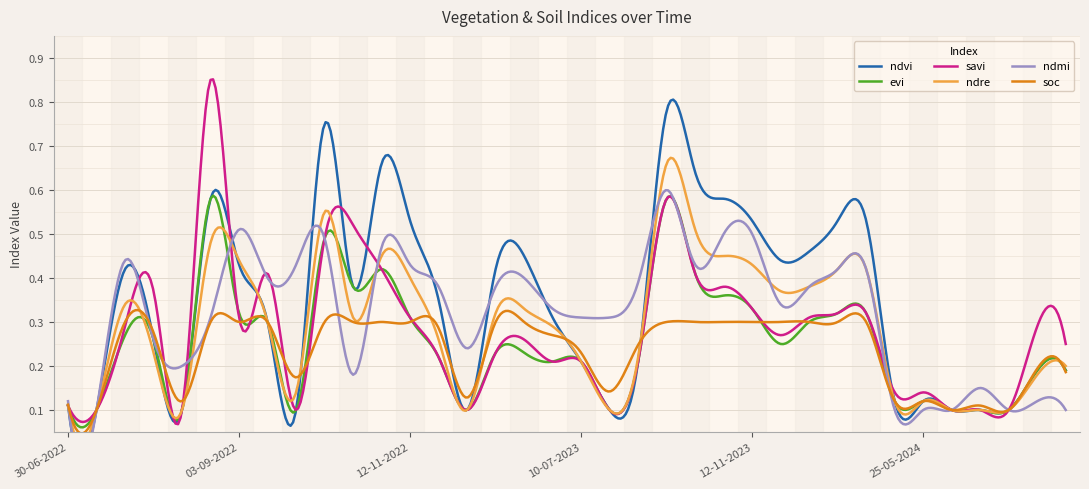

At which category does the chart reach its minimum across all series?

15-07-2022